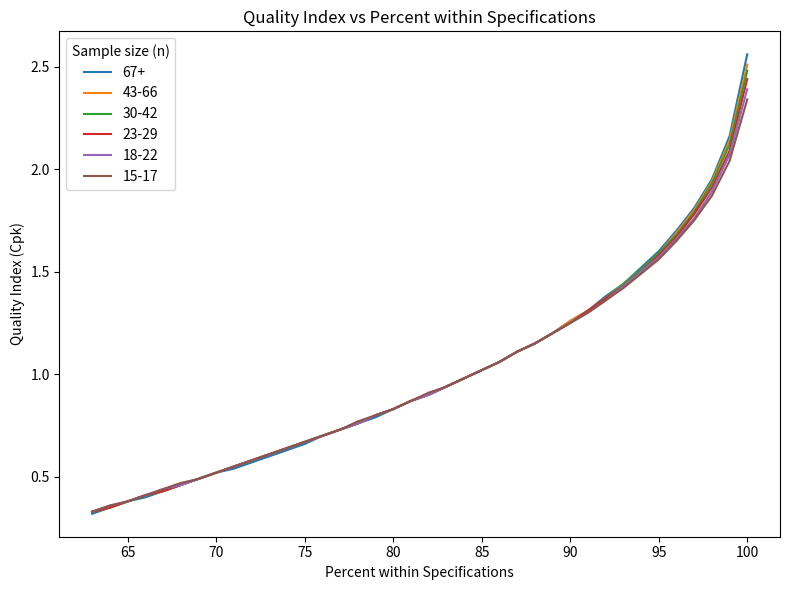

Reading left to right, list all the values displayed in this chart.

67+: 2.6	2.2	1.9	1.8	1.7	1.6	1.5	1.4	1.4	1.3	1.3	1.2	1.1	1.1	1.1	1.0	1.0	0.9	0.9	0.9	0.8	0.8	0.8	0.7	0.7	0.7	0.6	0.6	0.6	0.5	0.5	0.5	0.5	0.4	0.4	0.4	0.3	0.3
43-66: 2.5	2.1	1.9	1.8	1.7	1.6	1.5	1.4	1.4	1.3	1.3	1.2	1.1	1.1	1.1	1.0	1.0	0.9	0.9	0.9	0.8	0.8	0.8	0.7	0.7	0.7	0.6	0.6	0.6	0.6	0.5	0.5	0.5	0.4	0.4	0.4	0.3	0.3
30-42: 2.5	2.1	1.9	1.8	1.7	1.6	1.5	1.4	1.4	1.3	1.2	1.2	1.1	1.1	1.1	1.0	1.0	0.9	0.9	0.9	0.8	0.8	0.8	0.7	0.7	0.7	0.6	0.6	0.6	0.6	0.5	0.5	0.5	0.4	0.4	0.4	0.3	0.3
23-29: 2.4	2.1	1.9	1.8	1.7	1.6	1.5	1.4	1.4	1.3	1.2	1.2	1.1	1.1	1.1	1.0	1.0	0.9	0.9	0.9	0.8	0.8	0.8	0.7	0.7	0.7	0.6	0.6	0.6	0.6	0.5	0.5	0.5	0.4	0.4	0.4	0.3	0.3
18-22: 2.4	2.1	1.9	1.8	1.7	1.6	1.5	1.4	1.4	1.3	1.2	1.2	1.1	1.1	1.1	1.0	1.0	0.9	0.9	0.9	0.8	0.8	0.8	0.7	0.7	0.7	0.6	0.6	0.6	0.6	0.5	0.5	0.5	0.4	0.4	0.4	0.4	0.3
15-17: 2.3	2.0	1.9	1.8	1.6	1.6	1.5	1.4	1.4	1.3	1.2	1.2	1.1	1.1	1.1	1.0	1.0	0.9	0.9	0.9	0.8	0.8	0.8	0.7	0.7	0.7	0.6	0.6	0.6	0.6	0.5	0.5	0.5	0.4	0.4	0.4	0.4	0.3